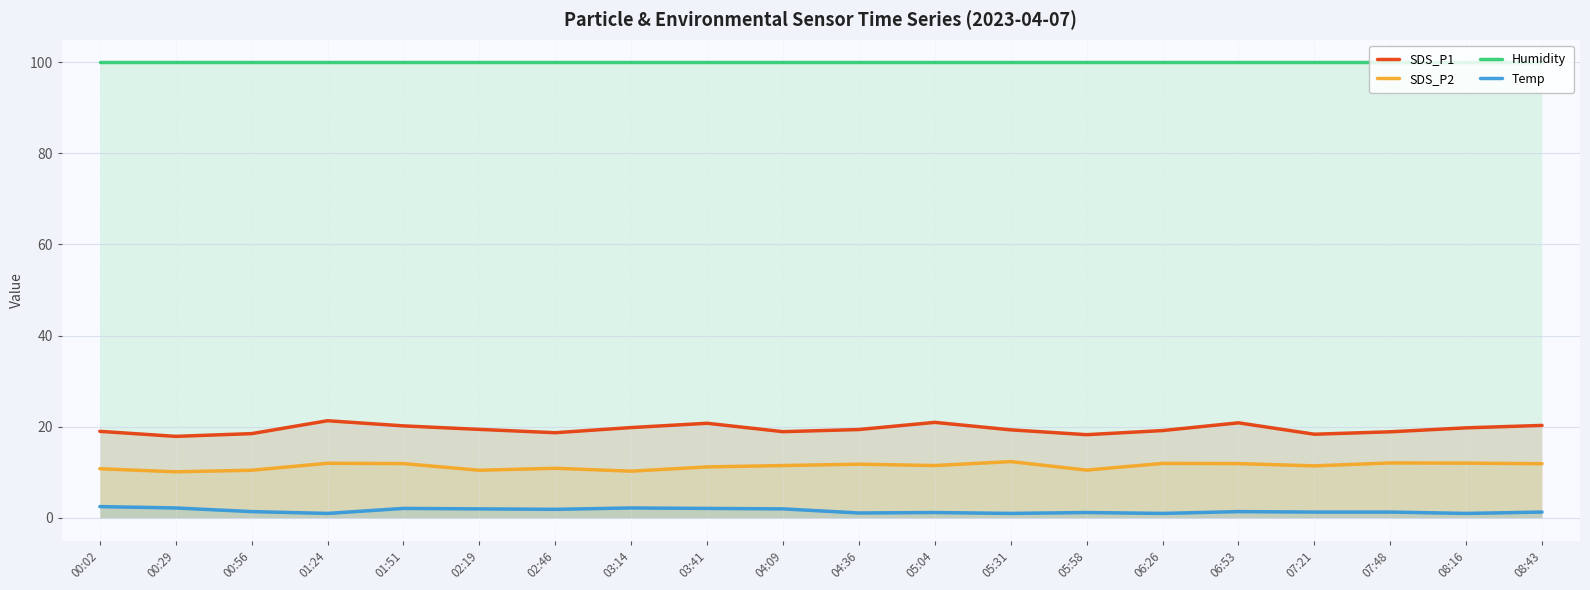

What is the difference between the maximum and minimum values in the Temp series?

1.5